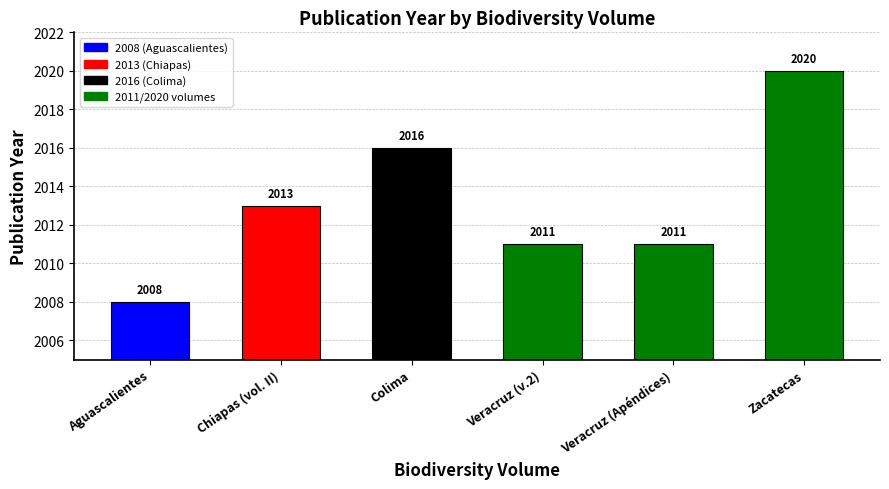

What is the label of the 1st bar from the left?

Aguascalientes